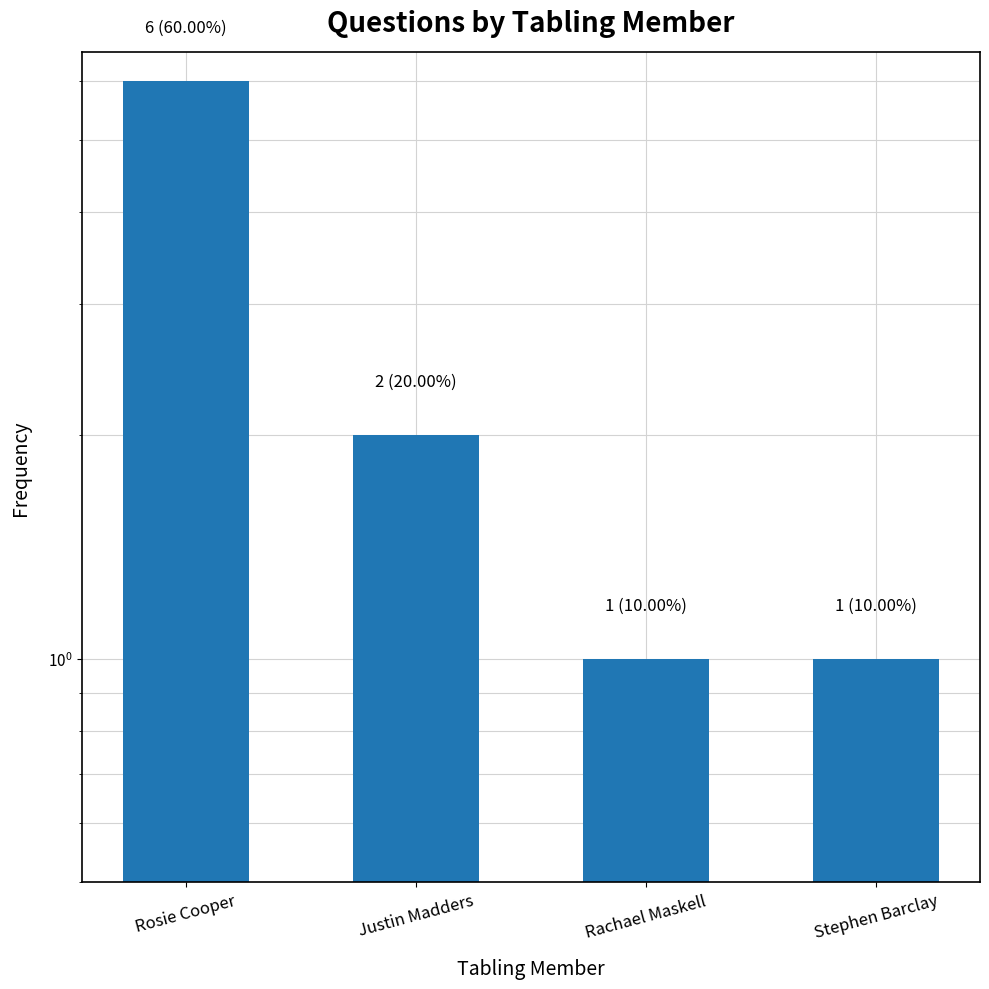

Which category has the lowest value across all series?

Rachael Maskell